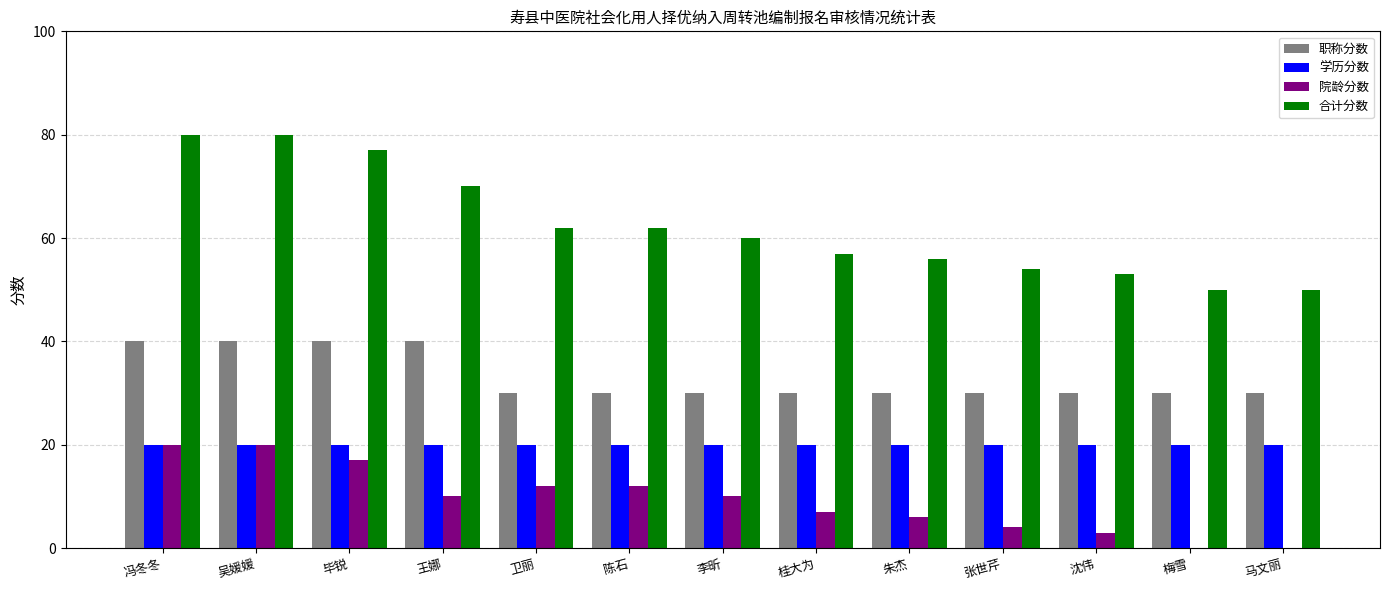

The value of 院龄分数 at 冯冬冬 is 8. True or false?

False